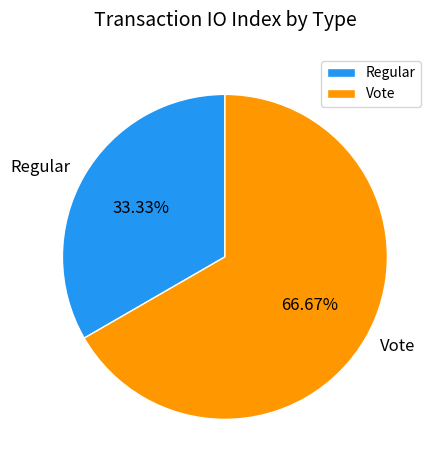

True or false: Regular accounts for 33% of the total.

True